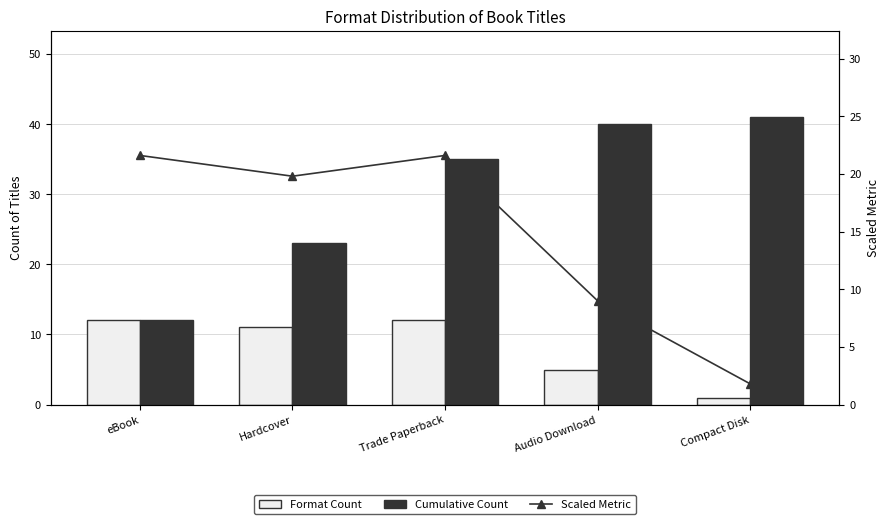

Which has a higher value, Audio Download or Hardcover?

Hardcover